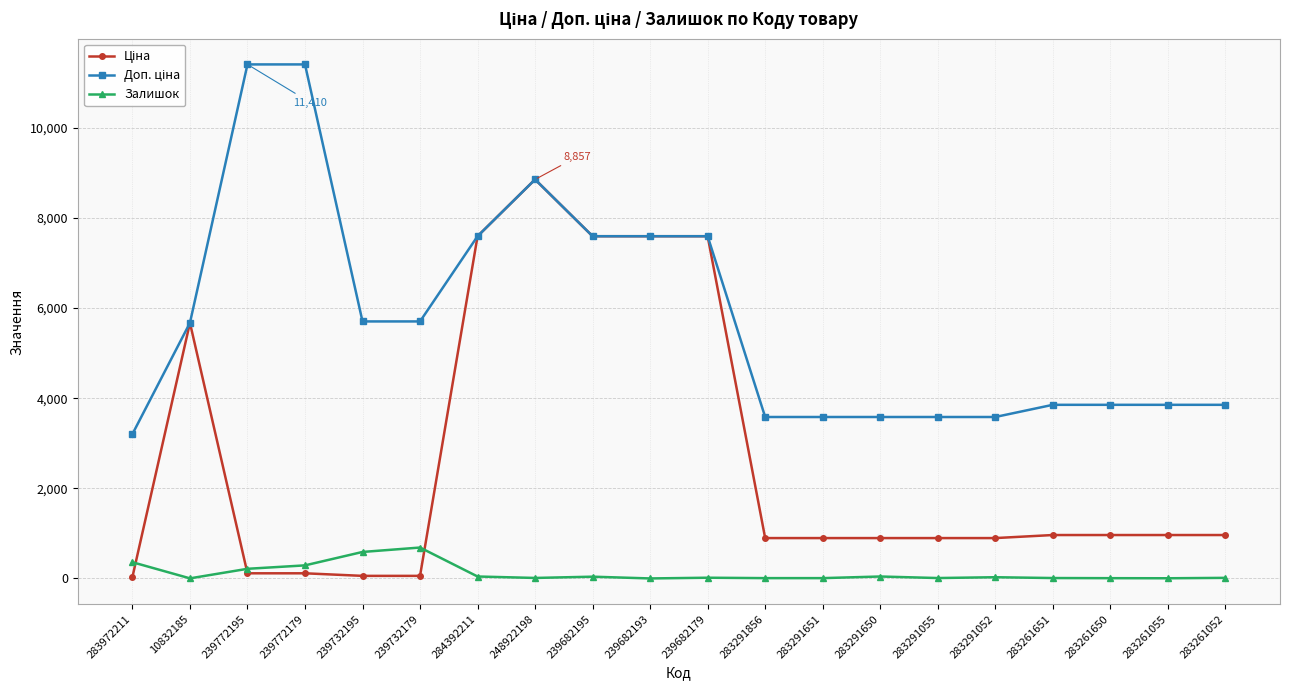

What is the maximum value shown in the chart?

11410.0